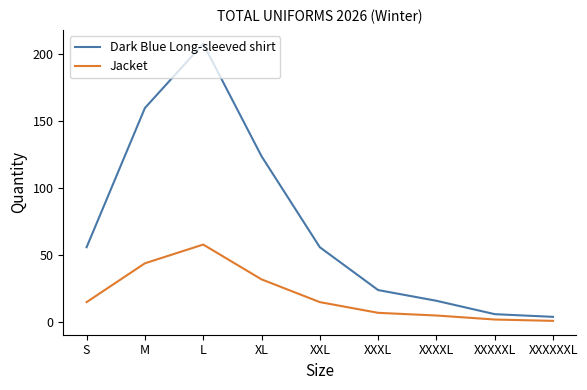

What is the difference between the Jacket values at S and M?

29